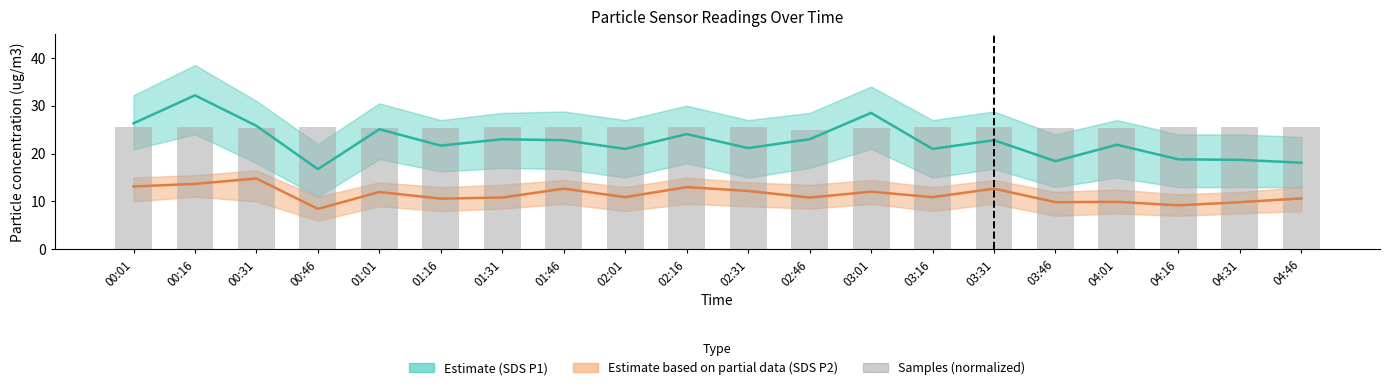

Rank the series at 01:31 from highest to lowest value.

Samples (norm), SDS P1 (Estimate), SDS P2 (Partial estimate)